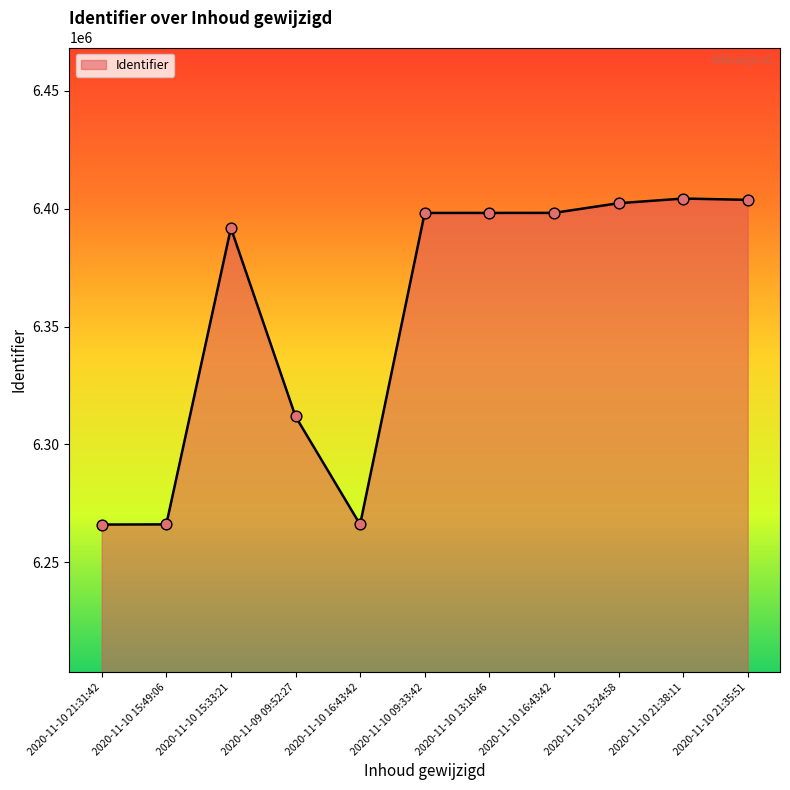

Between 2020-11-10 21:35:51 and 2020-11-10 15:49:06, which is larger?

2020-11-10 21:35:51